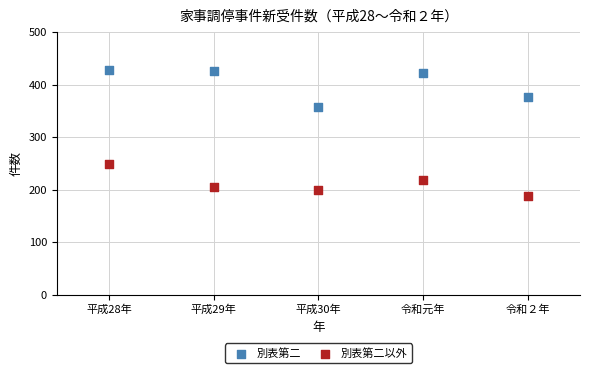

What are all the series names shown in the legend?

別表第二, 別表第二以外